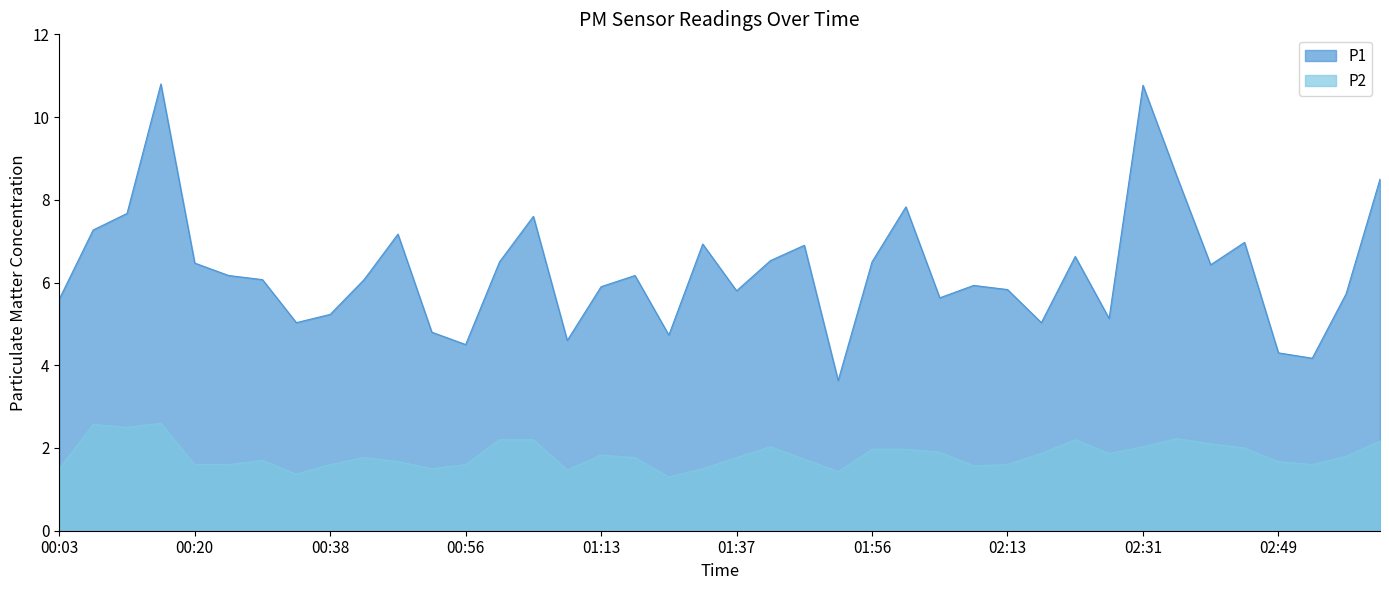

Rank the series by their maximum value, from highest to lowest.

P1, P2